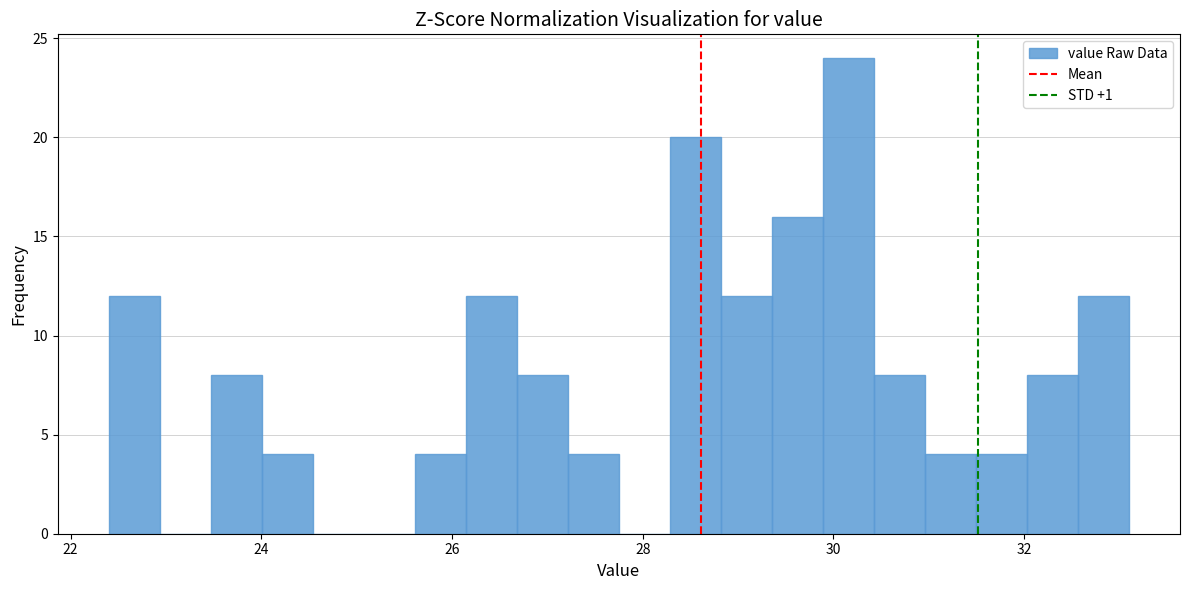

Read against the x-axis, roughly where is the centre of the tallest bar?

30.2